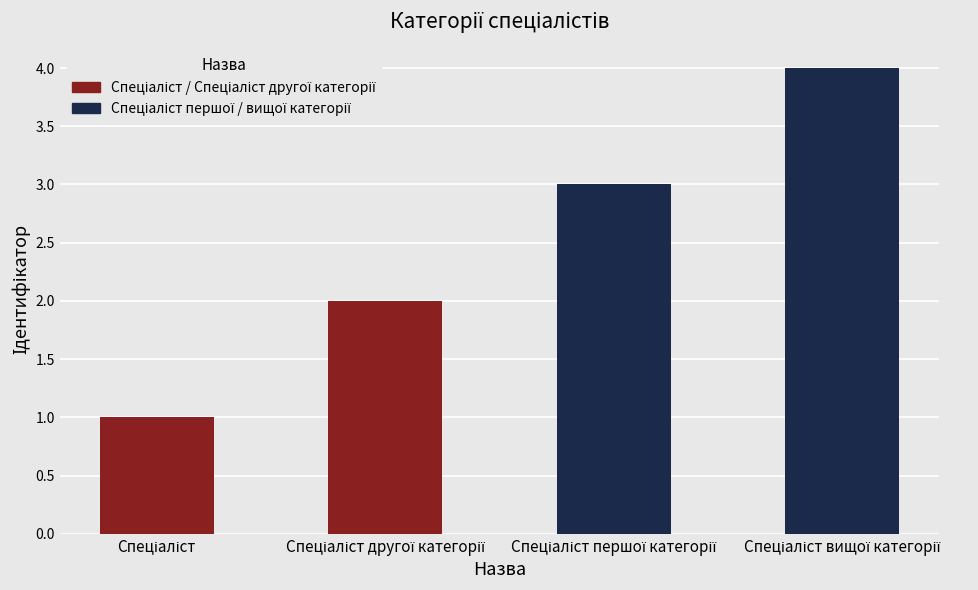

What is the minimum value shown in the chart?

1